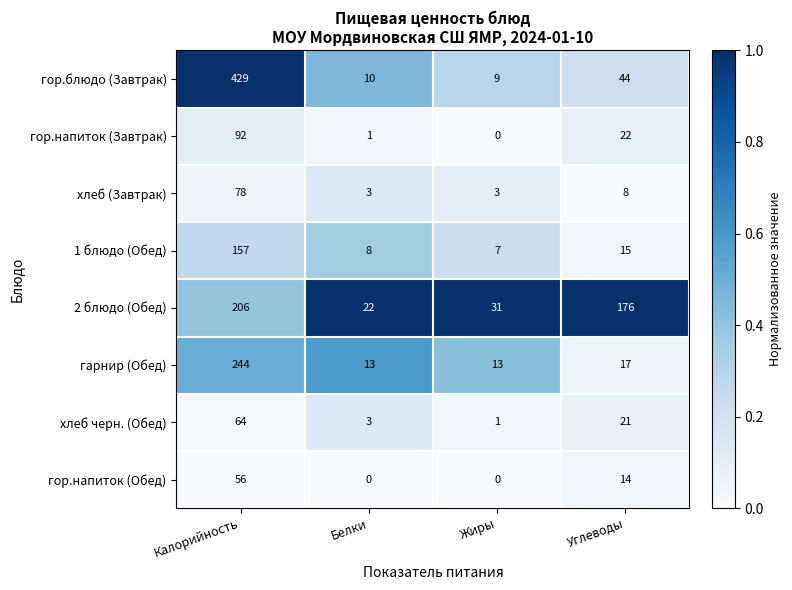

Where does the гор.блюдо (Завтрак) series first go above 44?

Калорийность